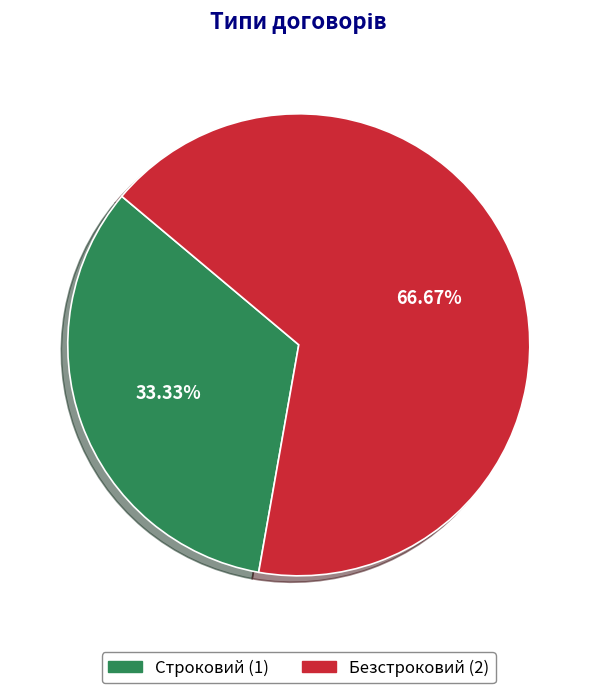

Rank the categories by value from lowest to highest.

Строковий, Безстроковий